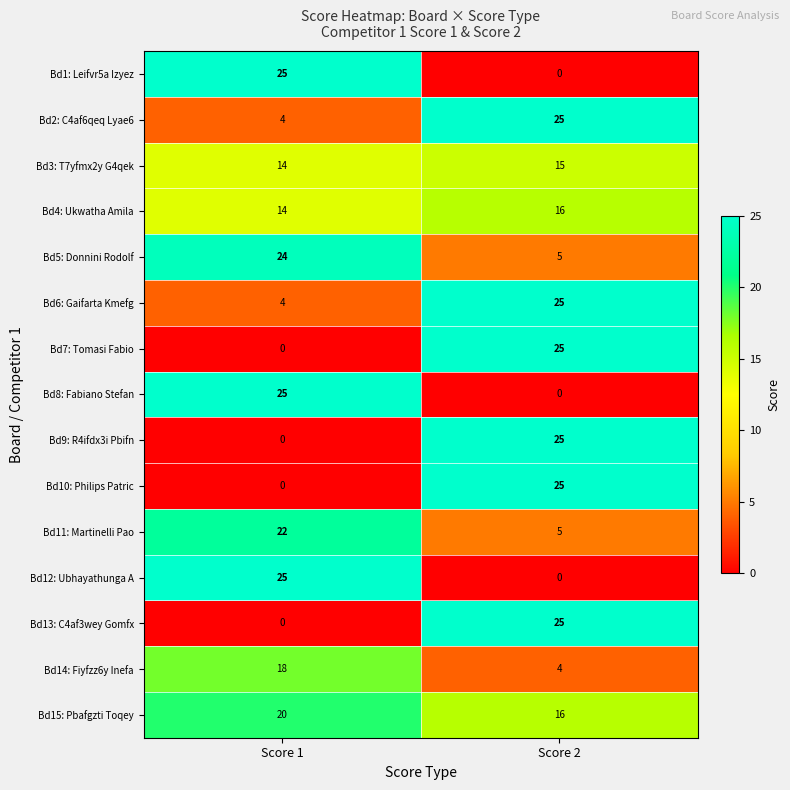

At which label does Bd15: Pbafgzti Toqey reach its minimum?

Score 2